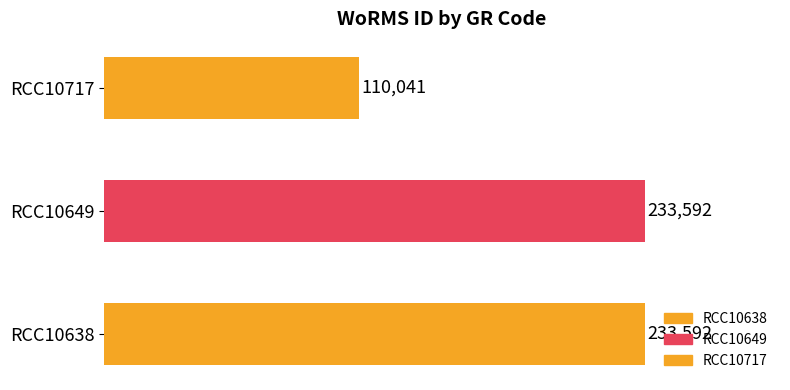

How many bars are there in total?

3